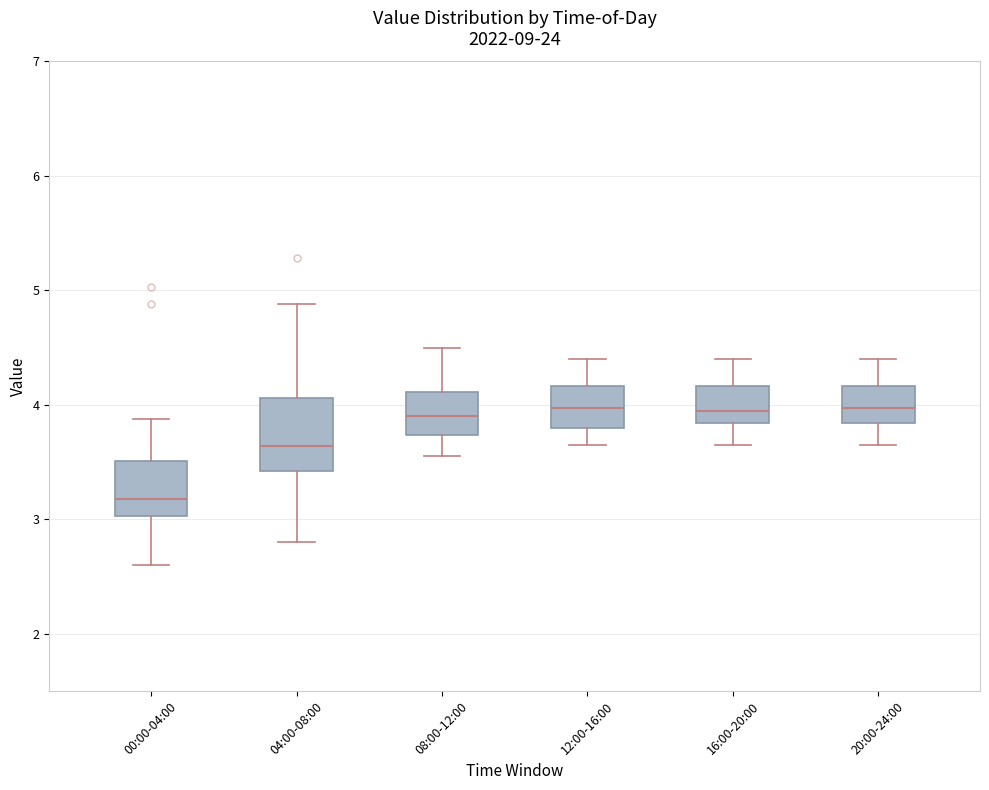

Where does the median line of the box for 04:00-08:00 sit on the y-axis? The values are not printed on the chart, so give them approximately, as read against the axis.

3.6